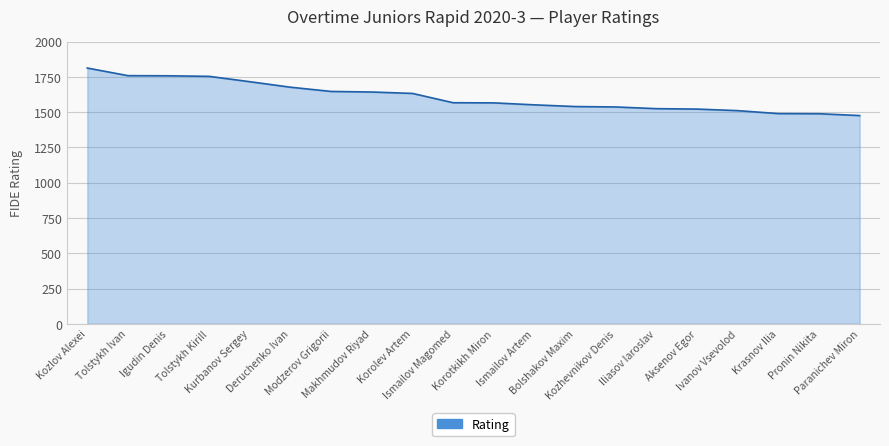

What is the minimum value shown in the chart?

1476